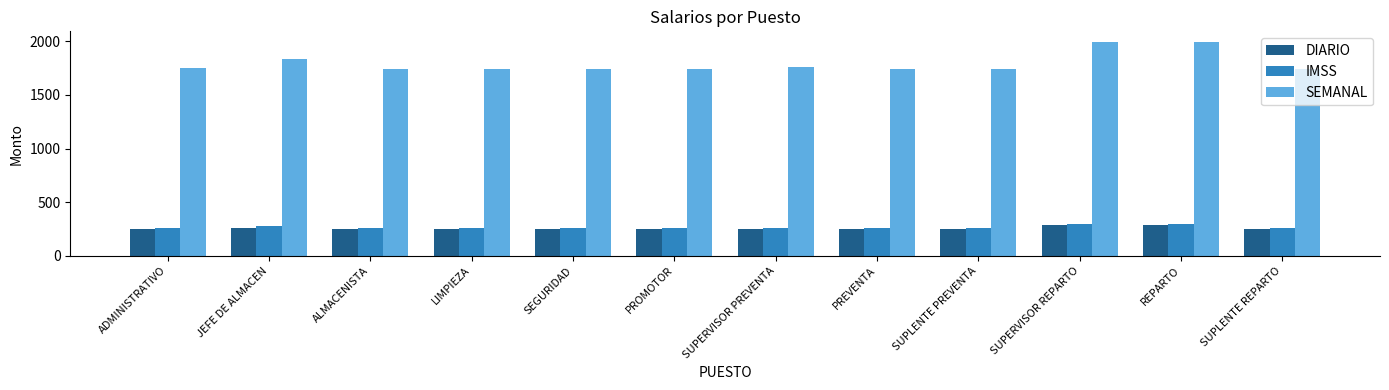

What is the sum of the SEMANAL values at SUPERVISOR PREVENTA and PROMOTOR?

3503.2